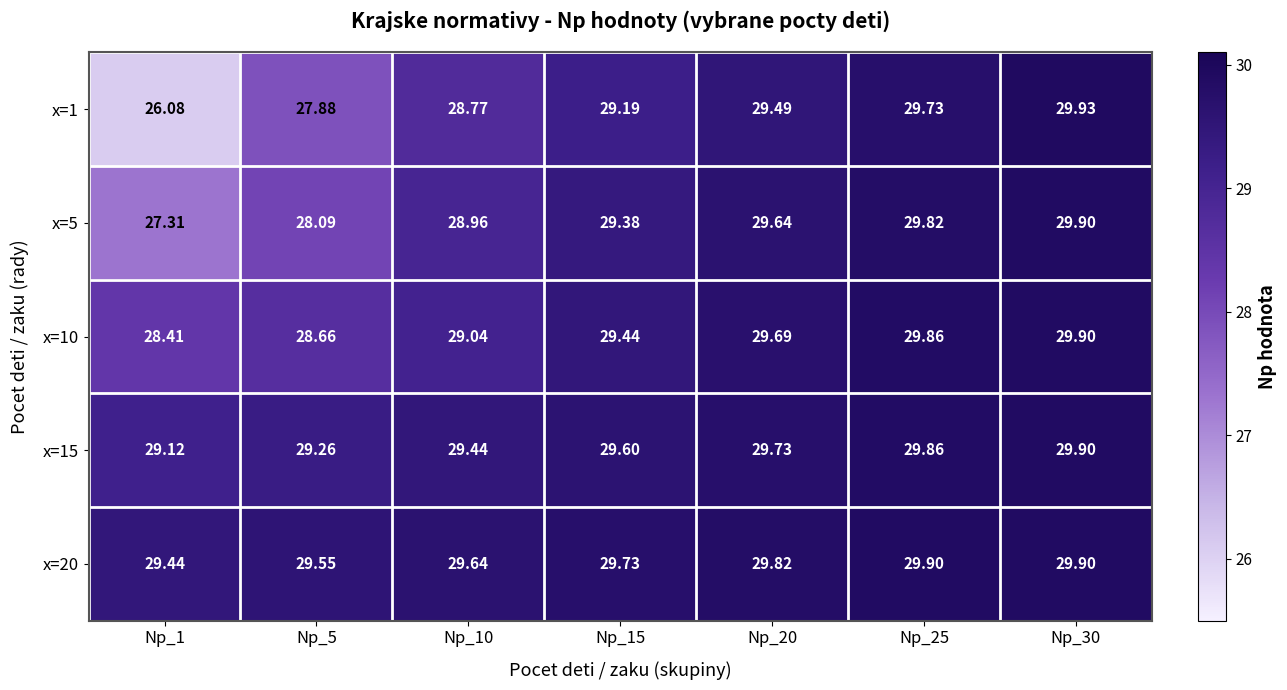

Is the value of x=5 at Np_25 greater than the value of x=20 at Np_15?

Yes